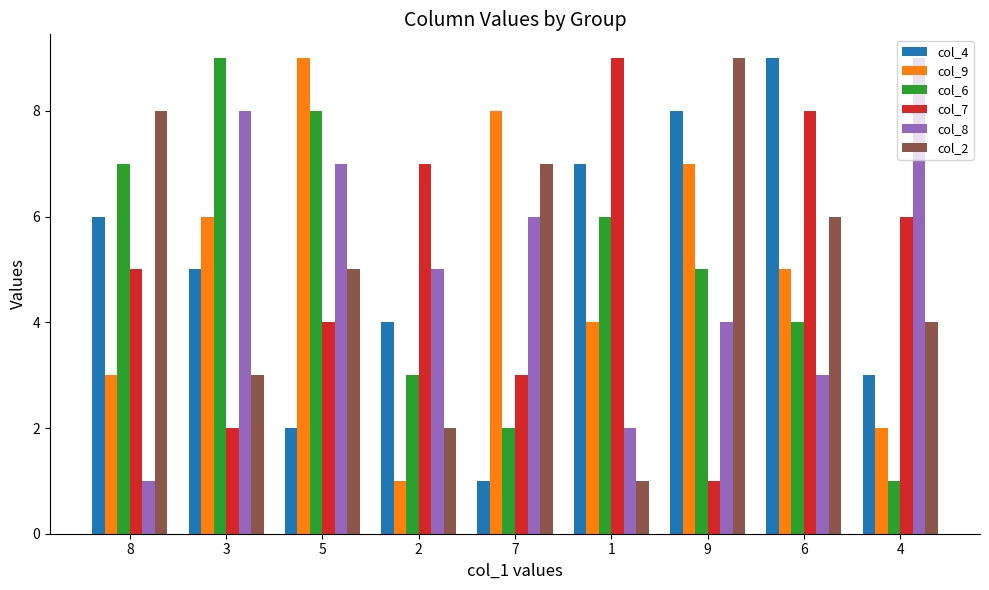

Reading right to left, list all the values displayed in this chart.

col_4: 3	9	8	7	1	4	2	5	6
col_9: 2	5	7	4	8	1	9	6	3
col_6: 1	4	5	6	2	3	8	9	7
col_7: 6	8	1	9	3	7	4	2	5
col_8: 9	3	4	2	6	5	7	8	1
col_2: 4	6	9	1	7	2	5	3	8